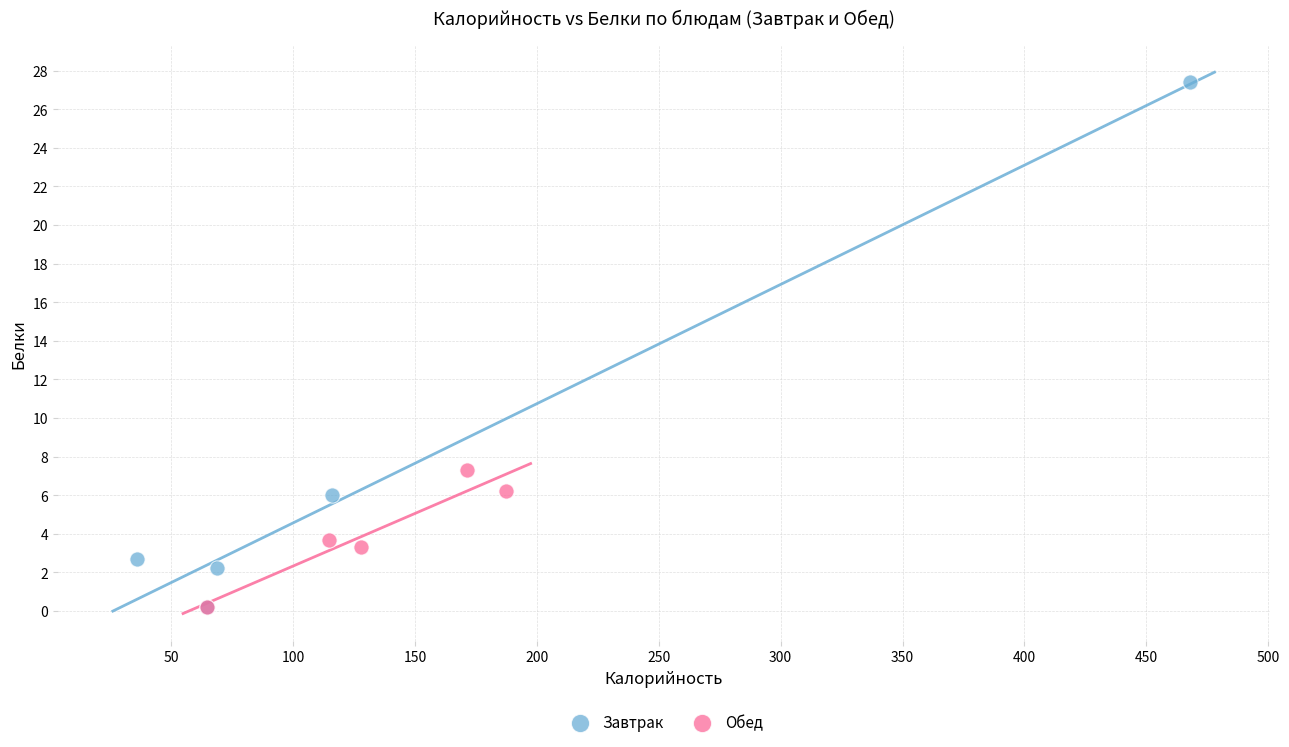

Which series reaches the maximum Y coordinate?

Завтрак